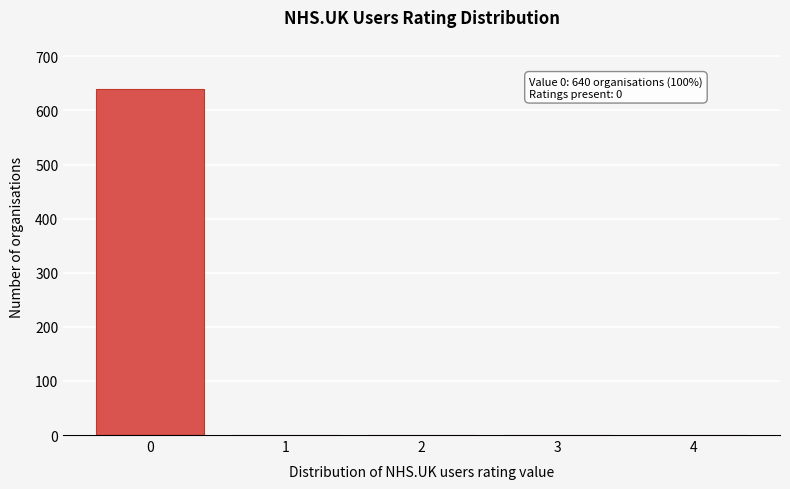

Reading right to left, what are all the values shown in this chart?

4=0	3=0	2=0	1=0	0=640